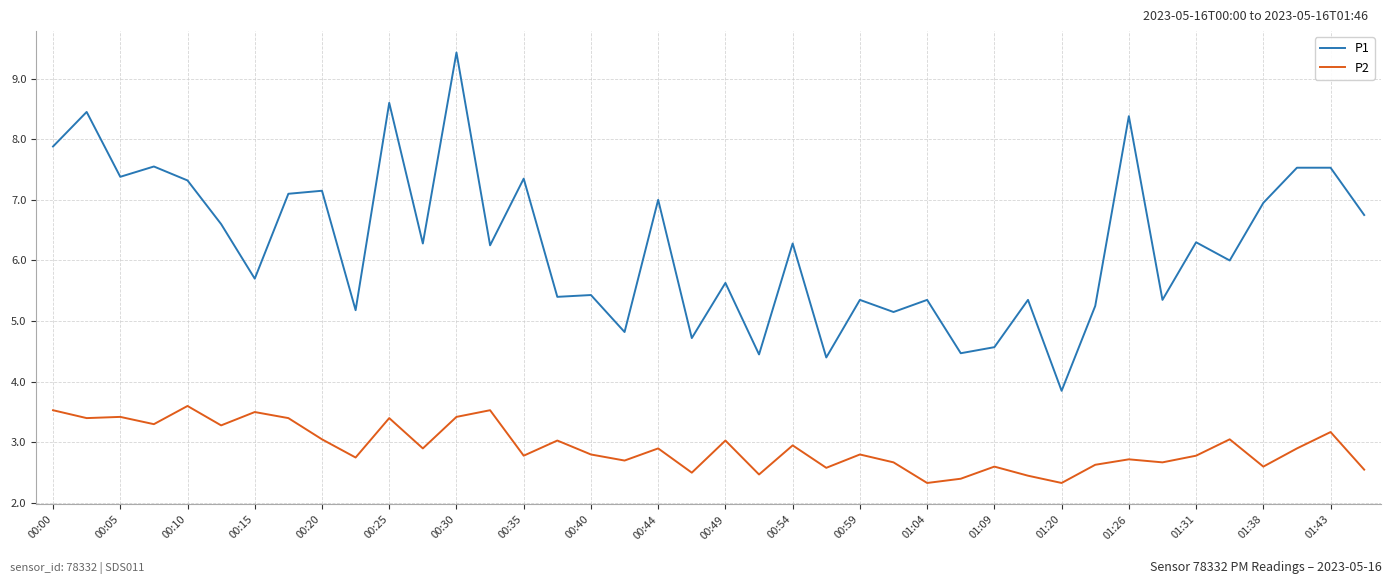

What is the minimum value for P2?

2.3